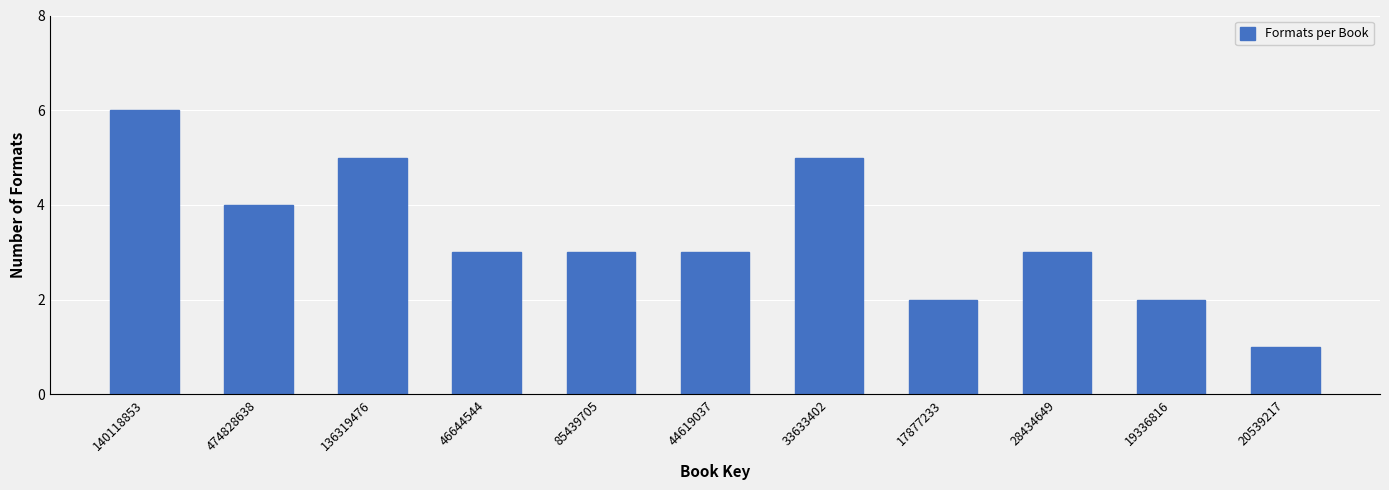

Reading left to right, list all the values displayed in this chart.

6	4	5	3	3	3	5	2	3	2	1